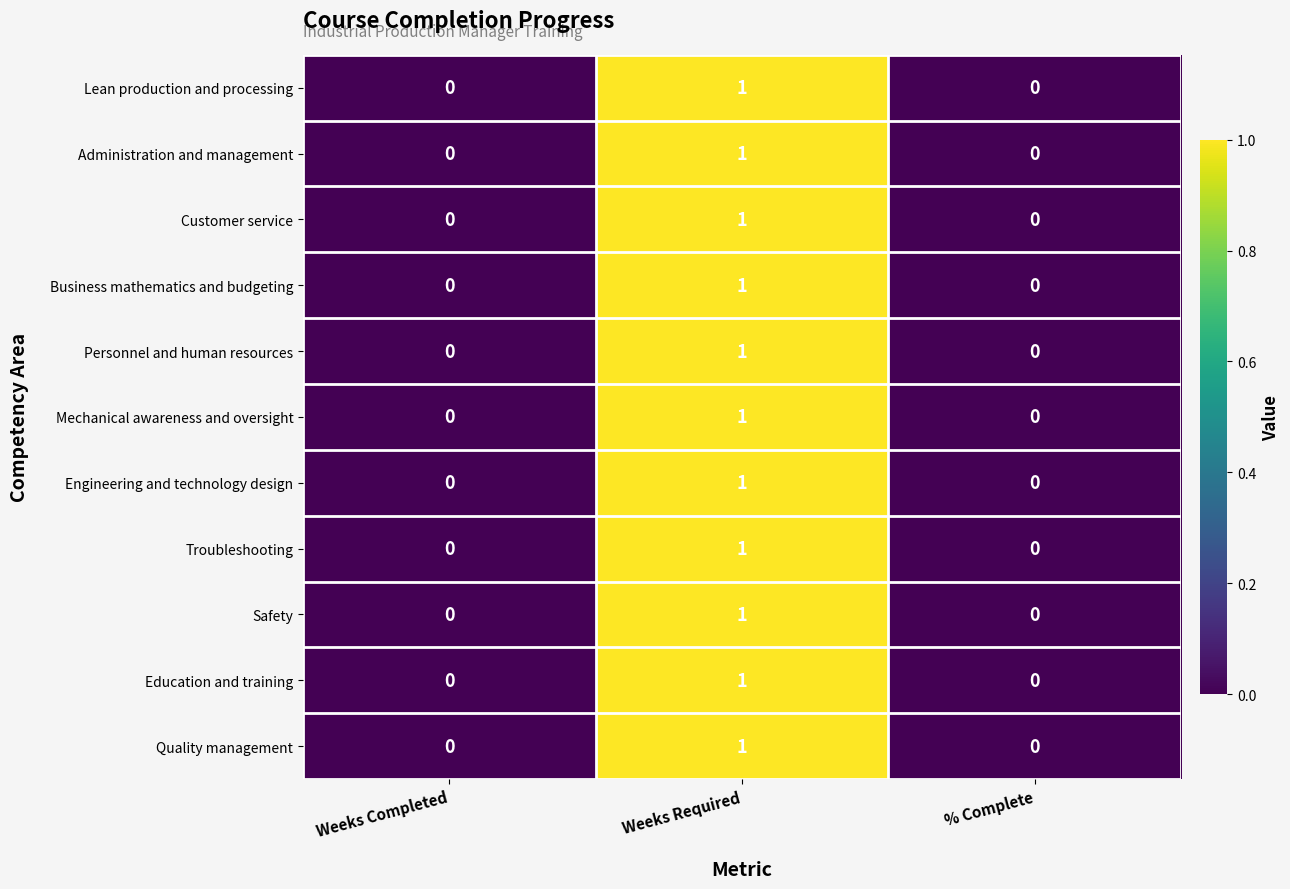

Count the Customer service values in the range 0 to 1.

3